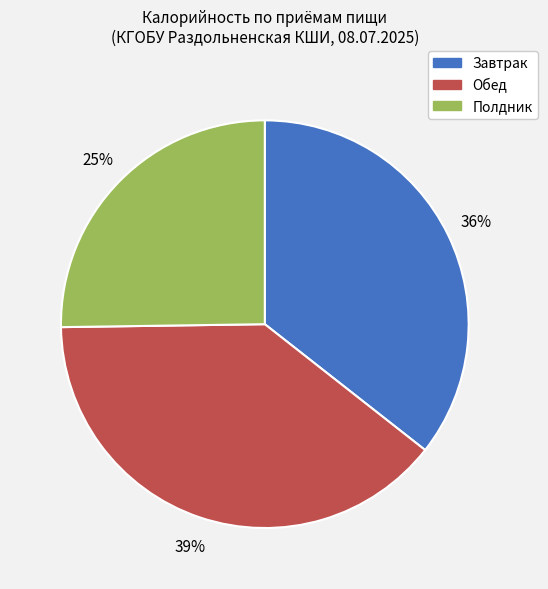

Does any single category account for the majority?

No